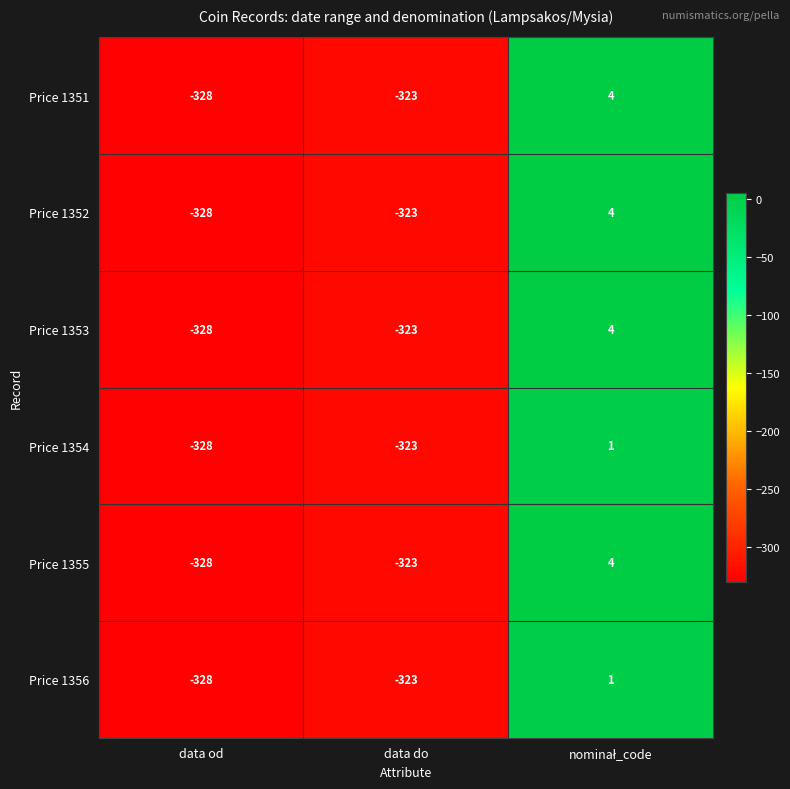

The value of Price 1354 at data do is -476. True or false?

False